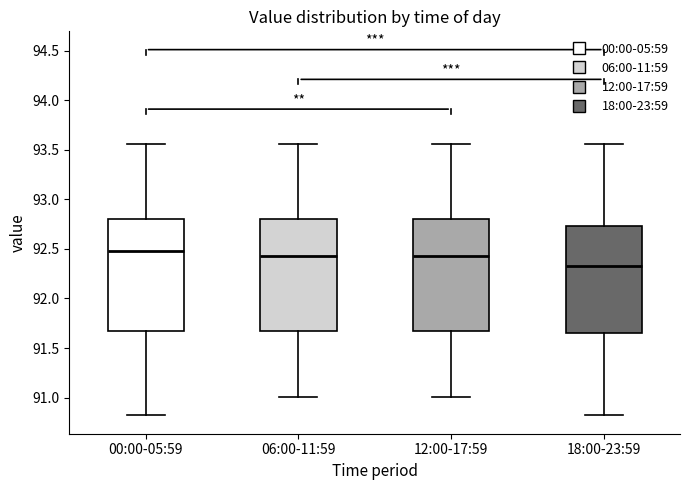

Where is the upper edge of the box for 00:00-05:59 on the y-axis? The values are not printed on the chart, so give them approximately, as read against the axis.

92.80